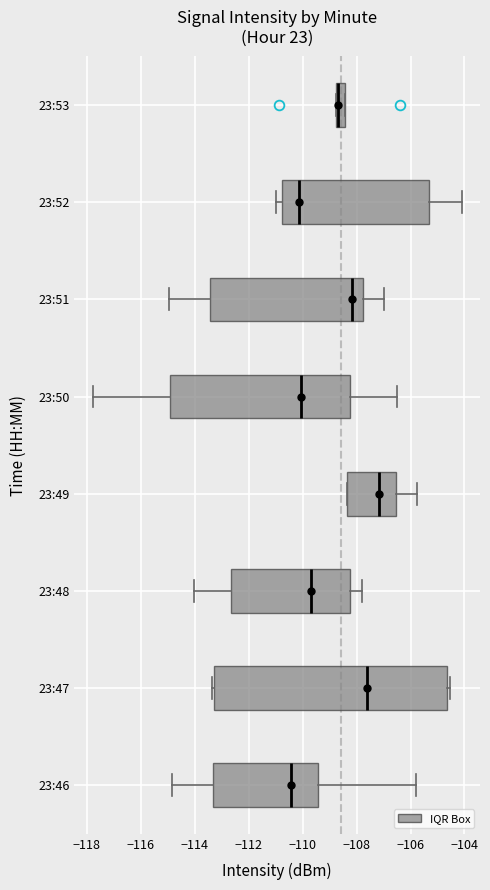

Which box's median line is the furthest to the right?

23:49